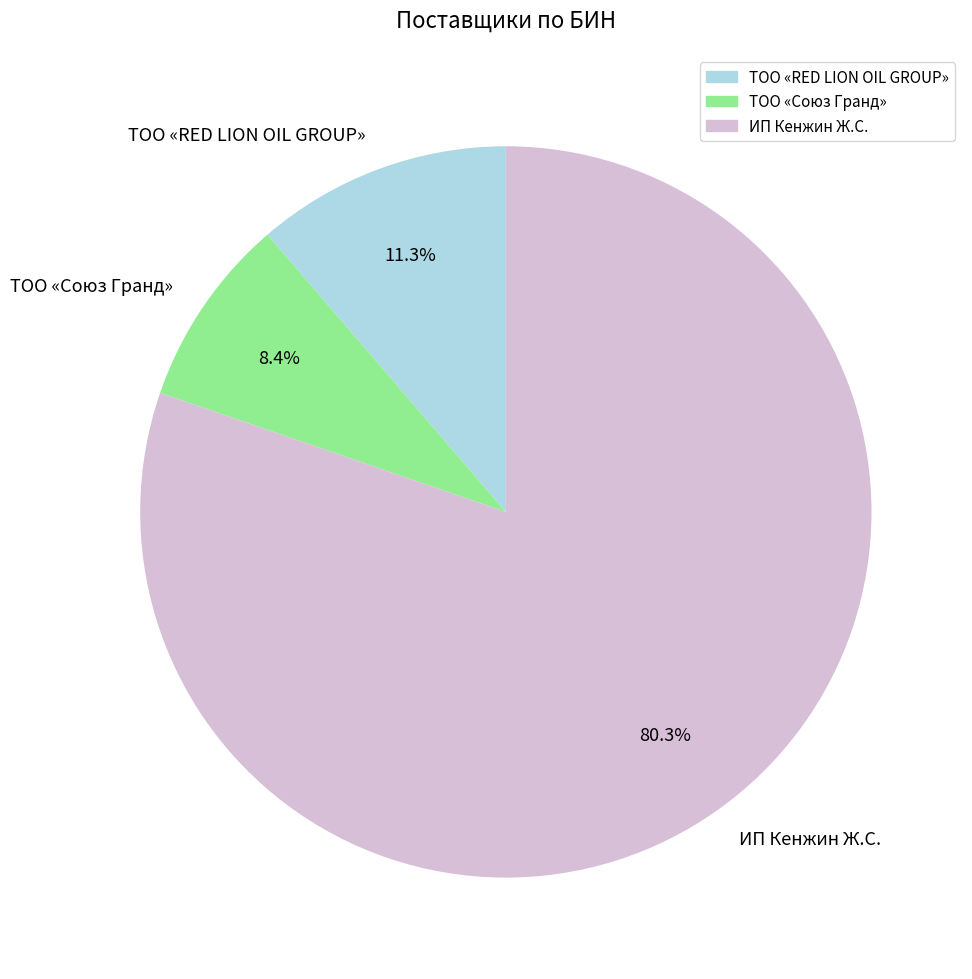

Is ИП Кенжин Ж.С. the majority of the pie?

Yes